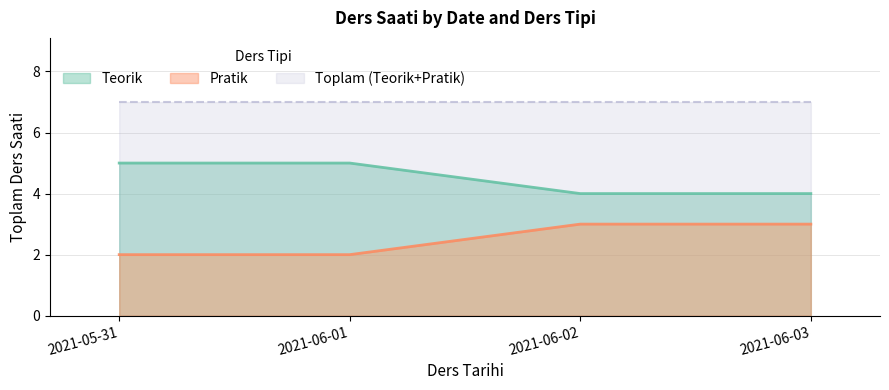

Which has a higher value, 2021-06-01 or 2021-06-03?

2021-06-01